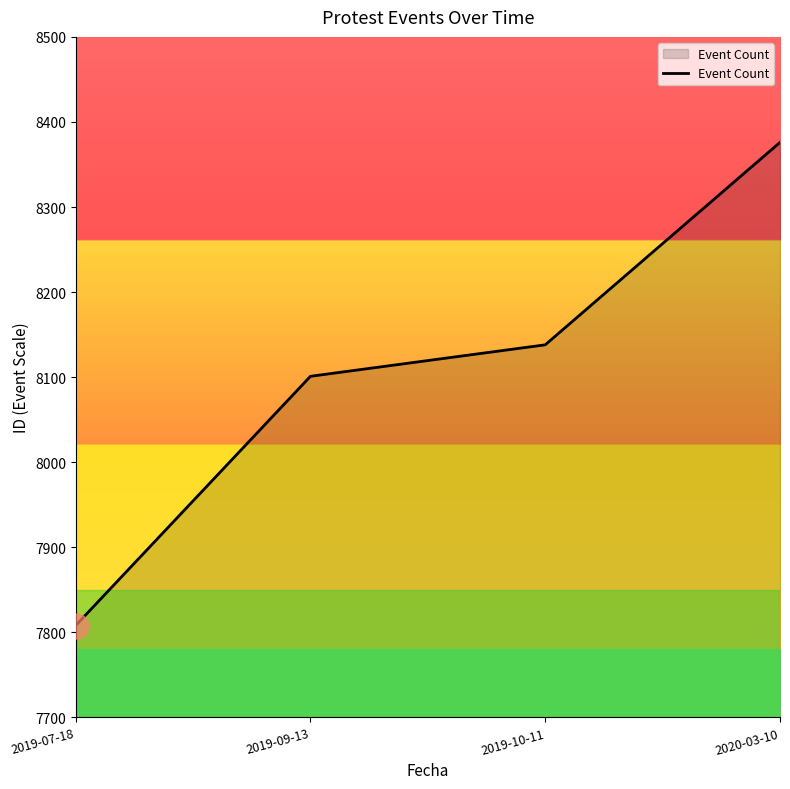

The chart shows a value of 8376 at 2020-03-10. True or false?

True